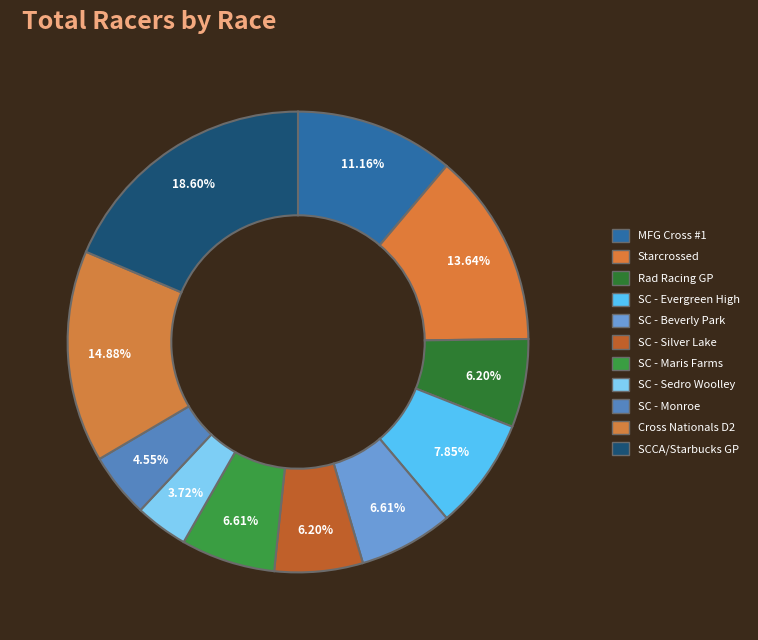

Rank the categories by value from lowest to highest.

Seattle Cyclocross - Sedro Woolley, Seattle Cyclocross - Monroe, Rad Racing GP, Seattle Cyclocross - Silver Lake, Seattle Cyclocross - Beverly Park, Seattle Cyclocross - Maris Farms, Seattle Cyclocross - Evergreen High, MFG Cross Race #1, Starcrossed, Cross Nationals Day 2, SCCA/Starbucks GP